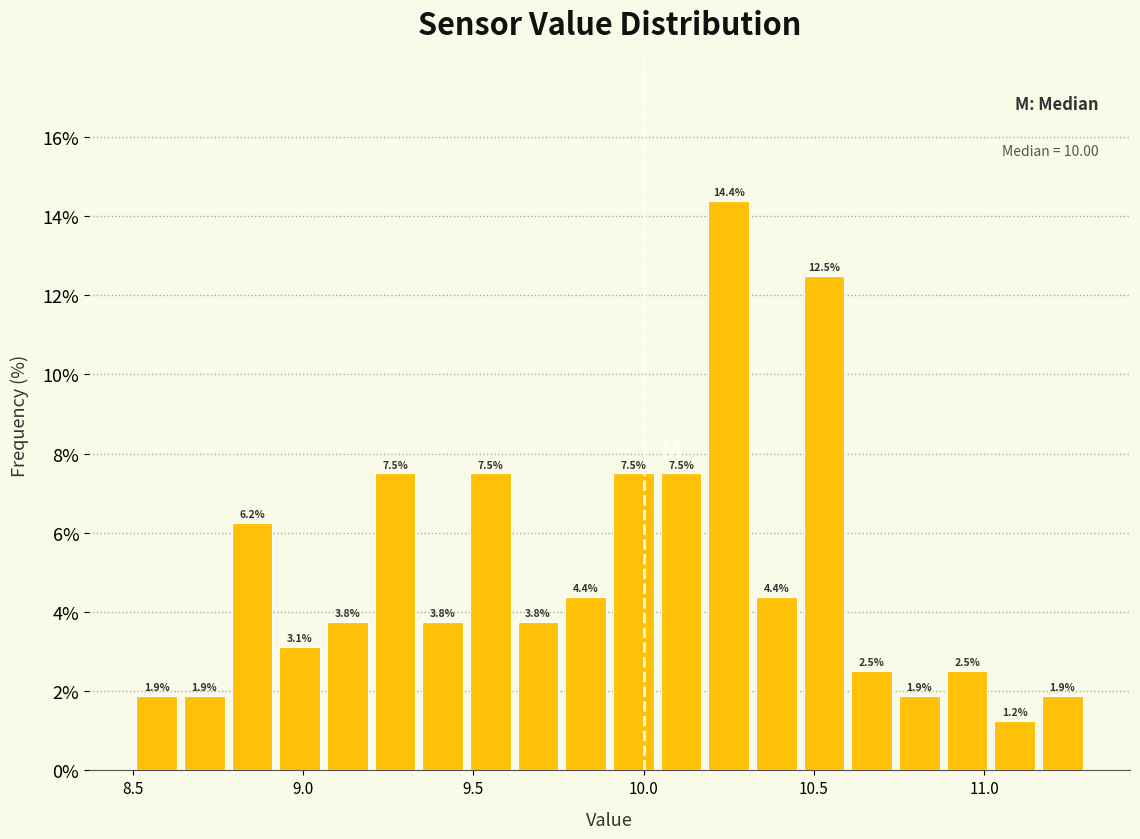

Around what value on the x-axis is the tallest bar? Give the approximate position of its centre, as read against the axis.

10.25